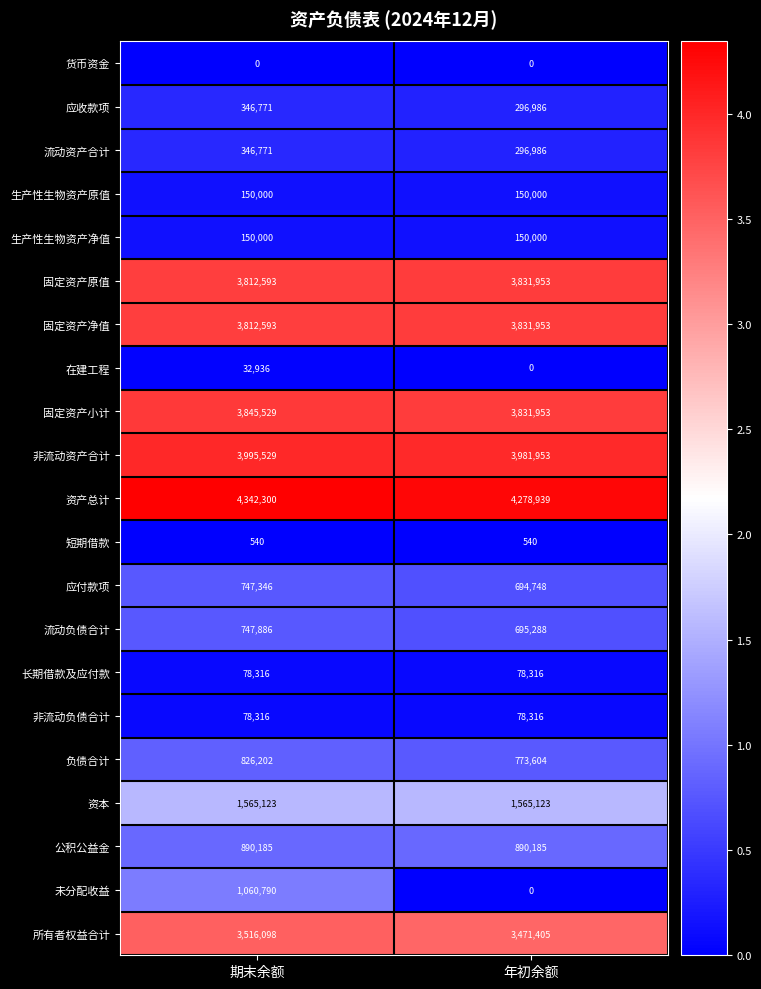

What is the approximate value of 固定资产净值 at 期末余额, to the nearest 10?

3812590